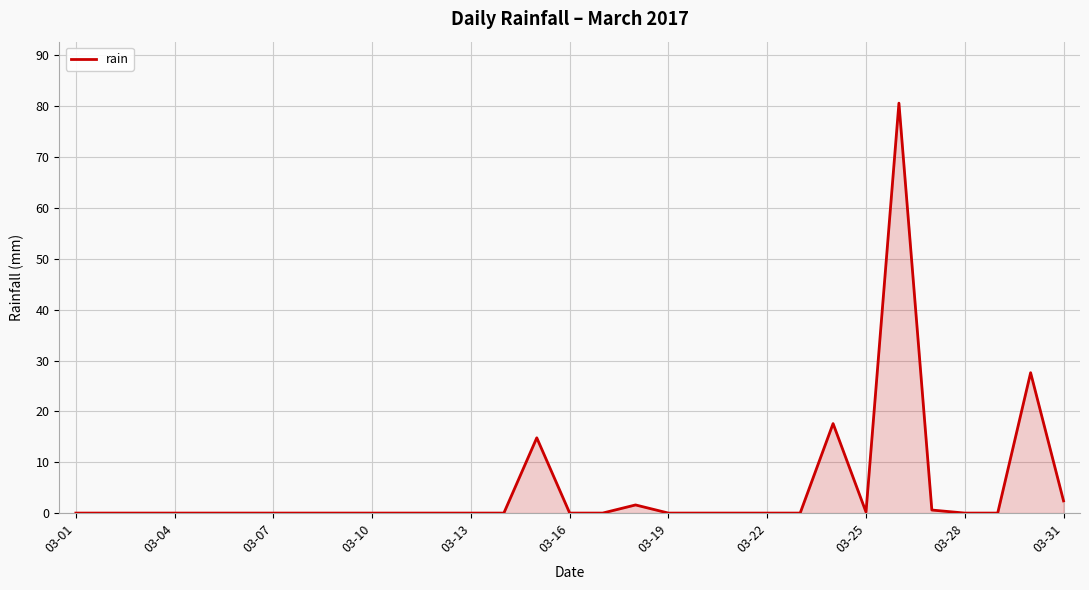

What is the difference between the second highest and minimum values?

27.6